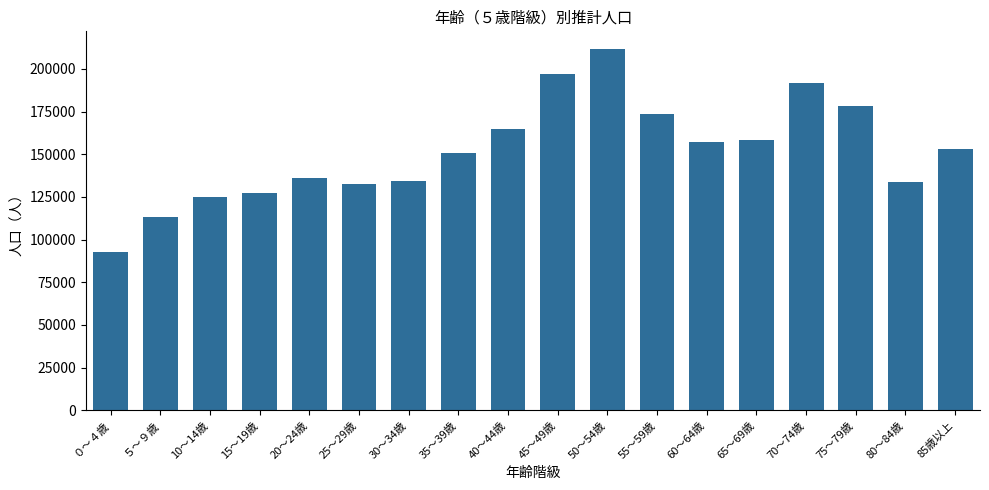

Read the value at 55～59歳.

173352.7